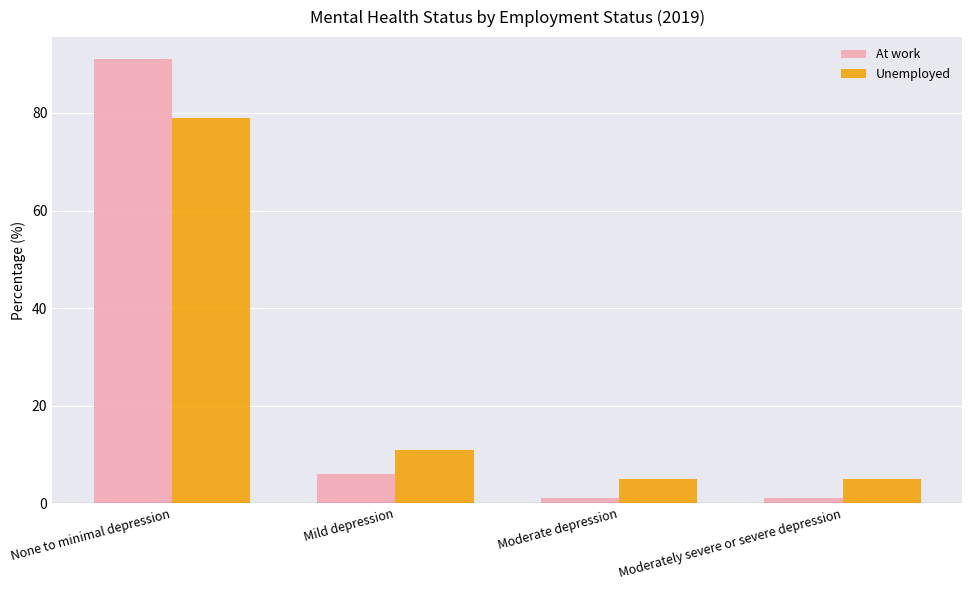

At how many categories does at least one series exceed 24?

1